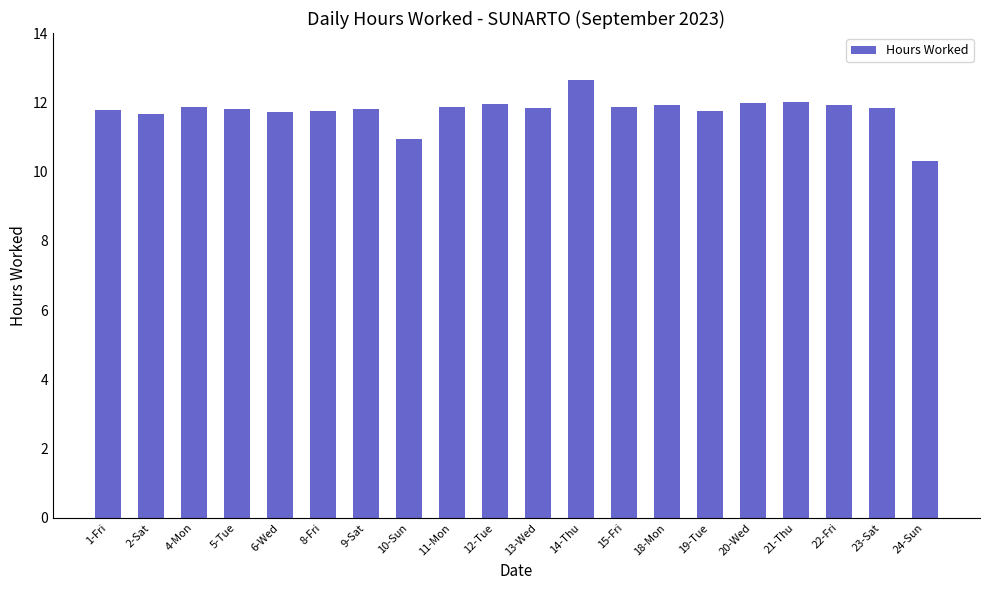

What is the sum of the values at 14-Thu and 15-Fri?

24.5